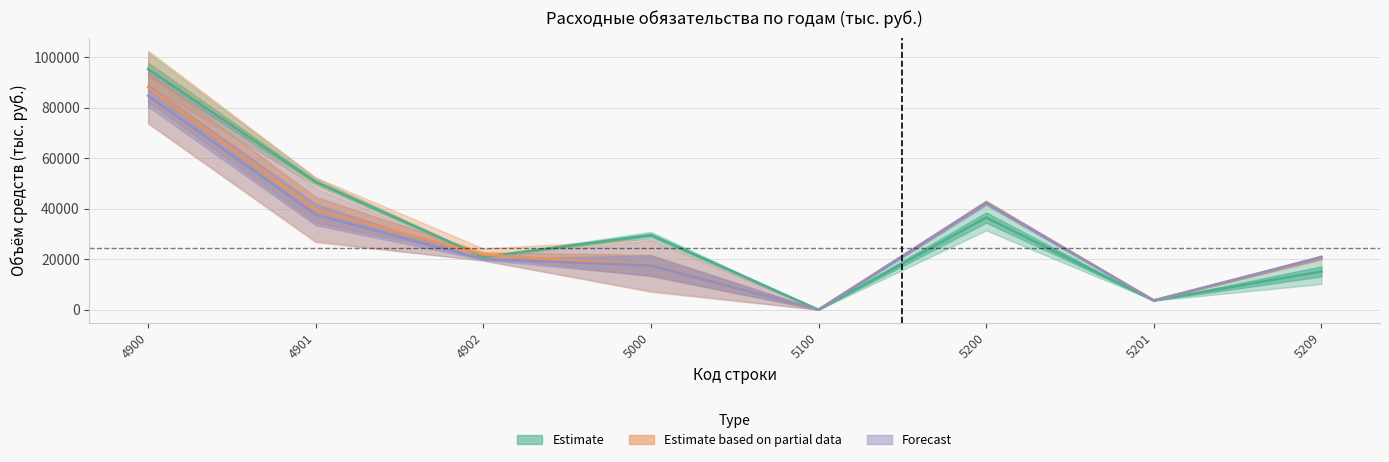

What is the difference between the Partial_исп_2017 values at 5100 and 5209?

20792.6